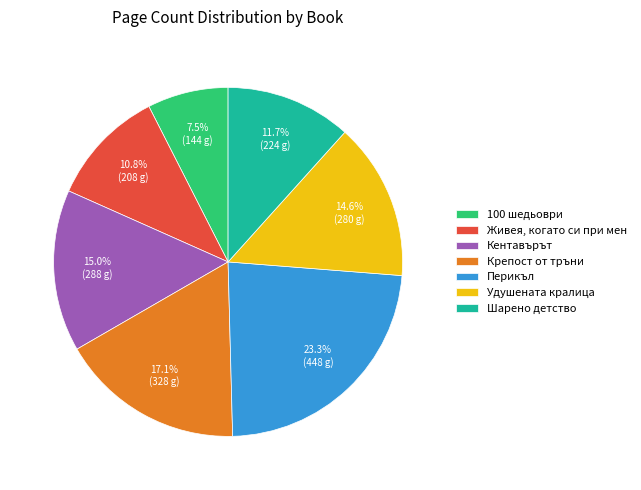

Approximately how many times larger is the value at 100 шедьоври compared to Крепост от тръни?

0.4